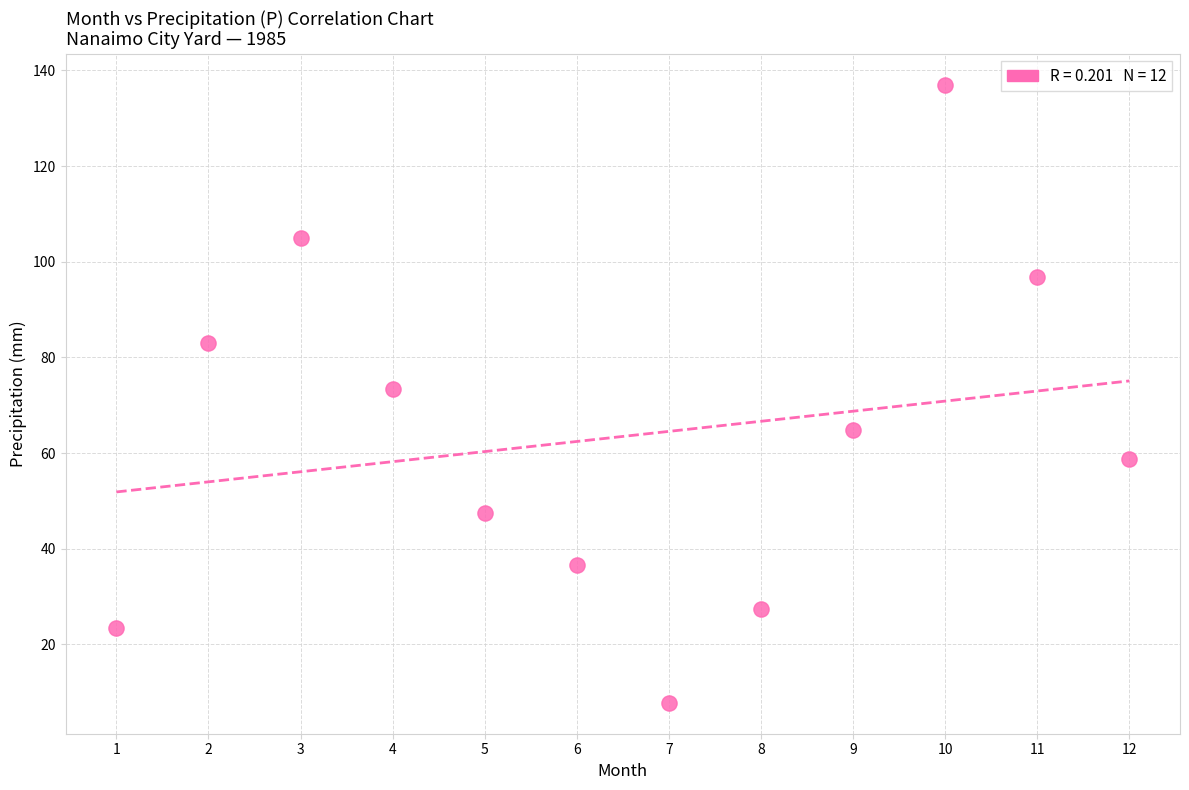

What is the average X value?

6.5